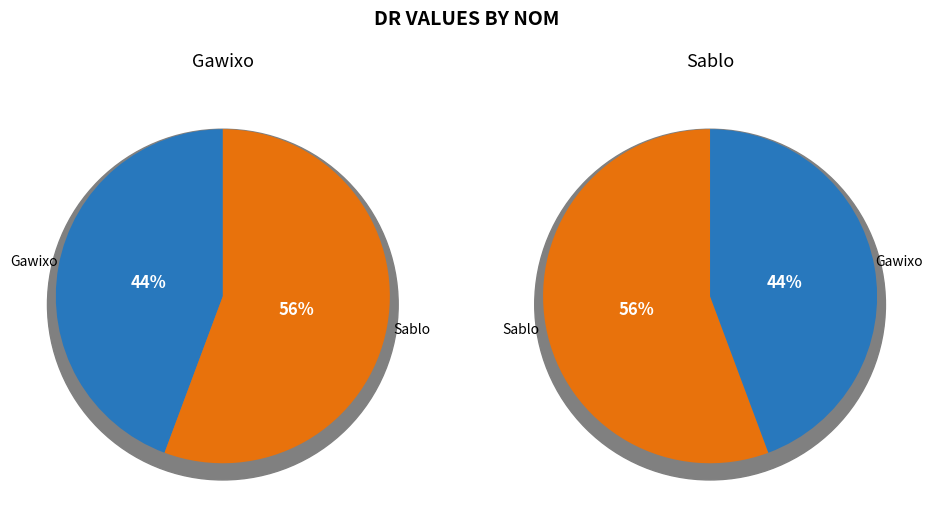

The Gawixo slice represents 50% of the pie. True or false?

False